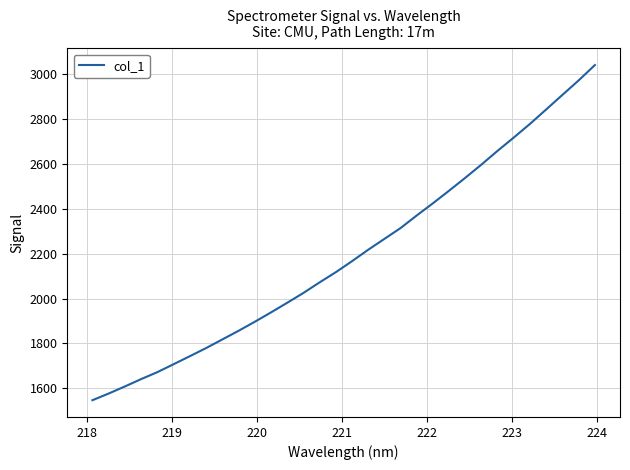

What is the greatest value displayed?

3040.1